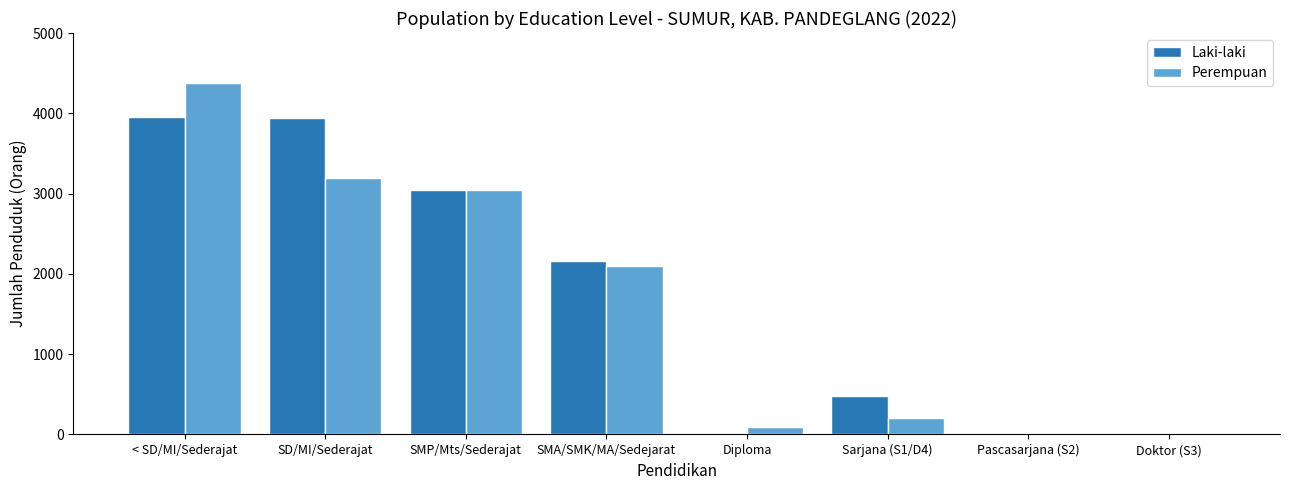

What is the greatest value displayed?

4374